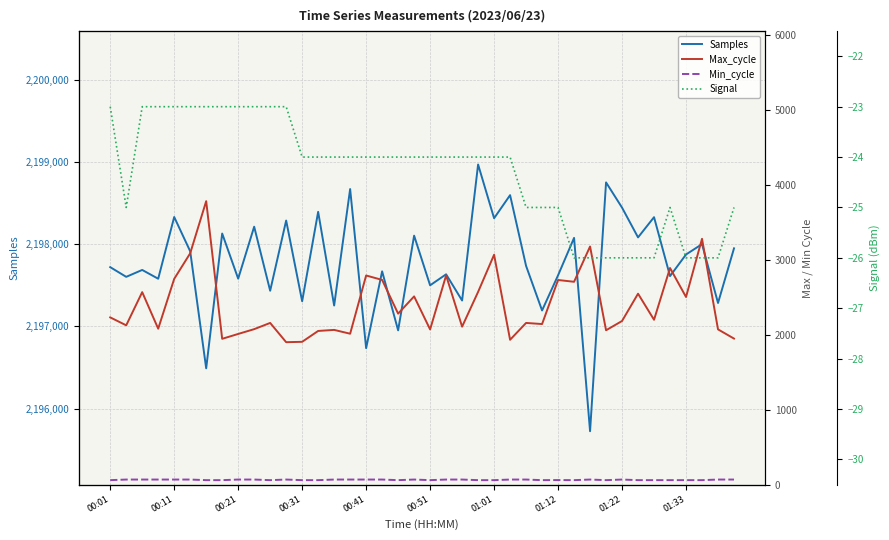

What is the maximum value for Samples?

2198970